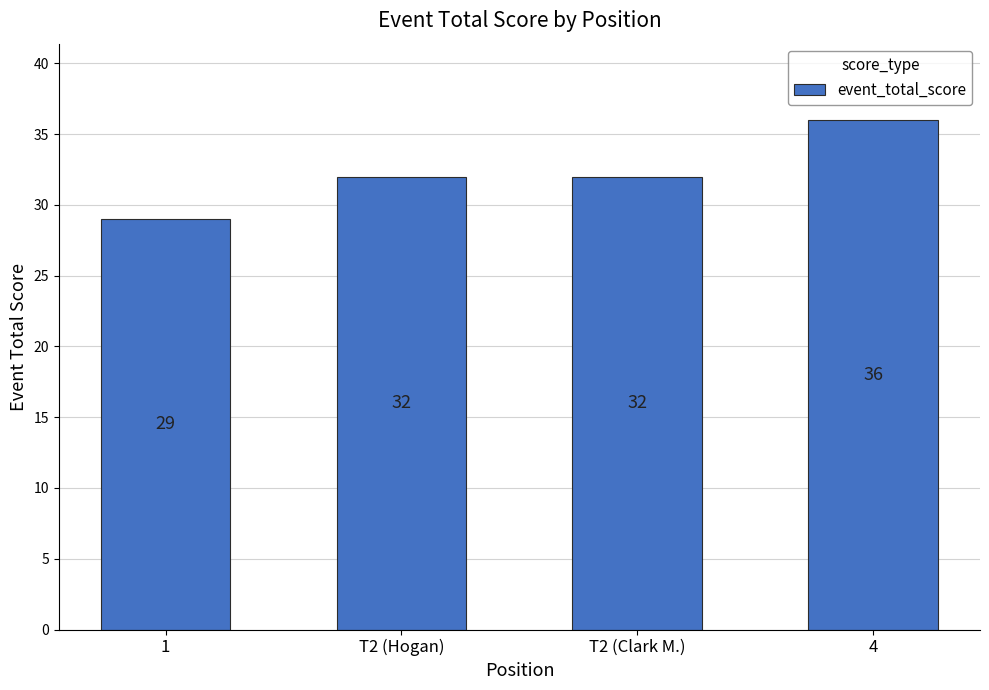

What position from the right is 1?

4